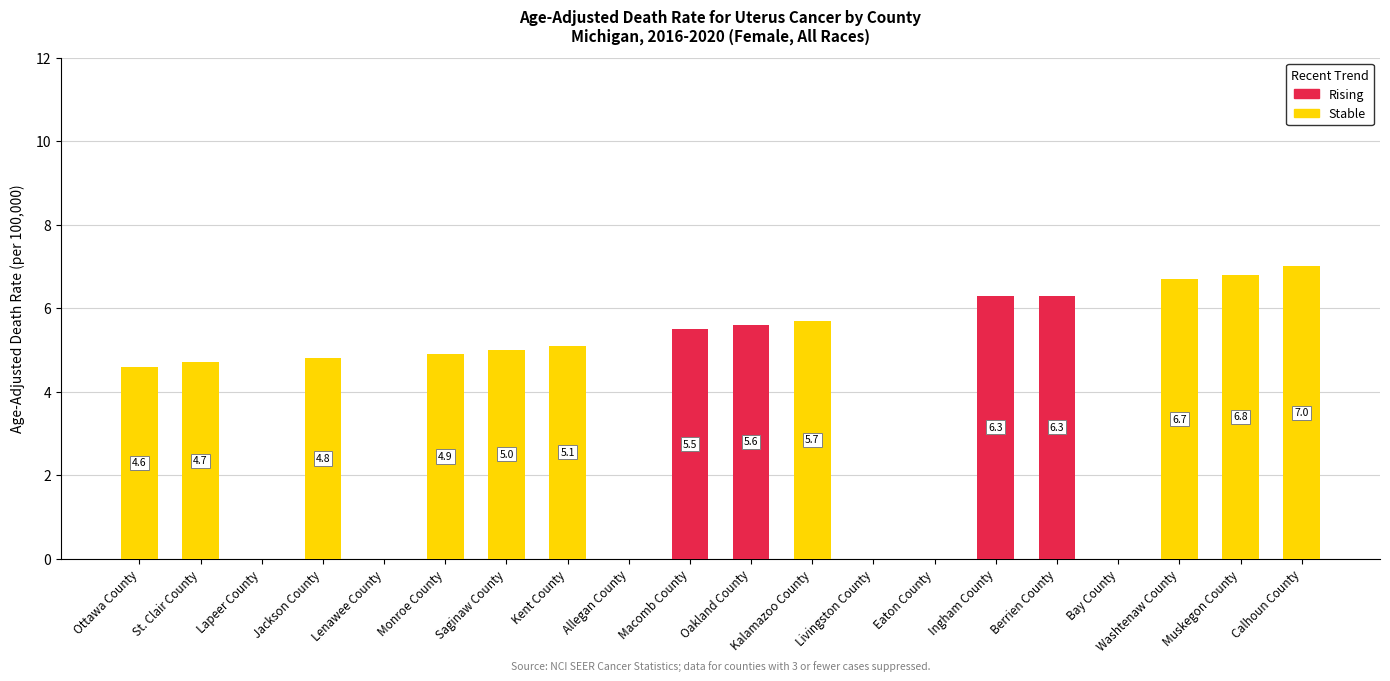

The Stable series shows 3.2 at Saginaw County. True or false?

False